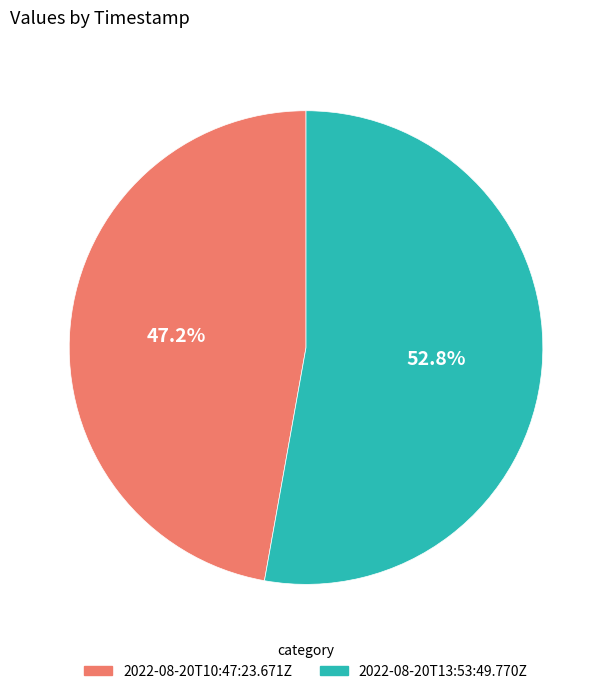

To the nearest percent, what percentage of the pie is 2022-08-20T10:47:23.671Z?

47%